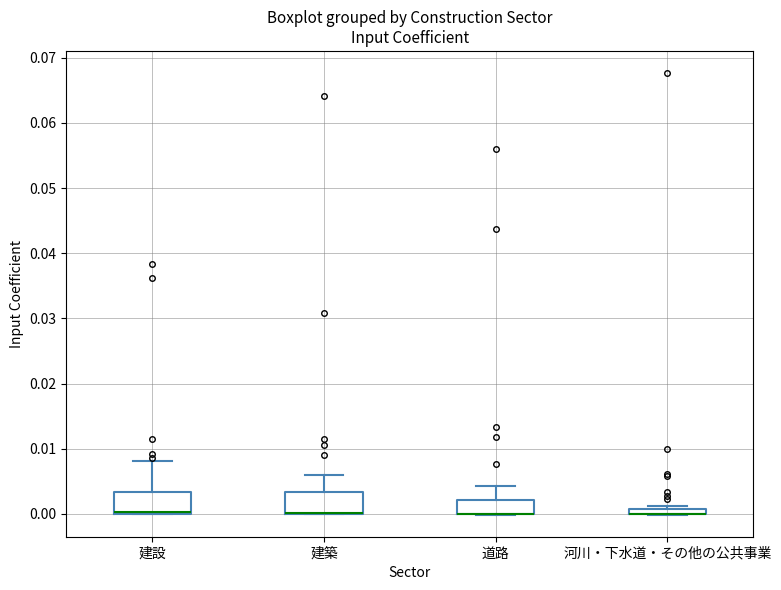

Where does the upper whisker of the box for 建築 end on the y-axis? The values are not printed on the chart, so give them approximately, as read against the axis.

0.006